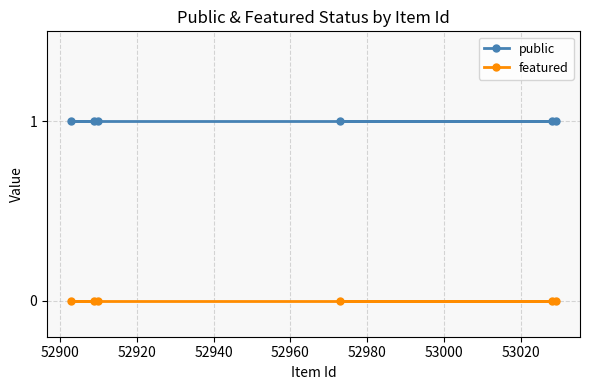

What is the value of the public point at the 4th from the left?

1